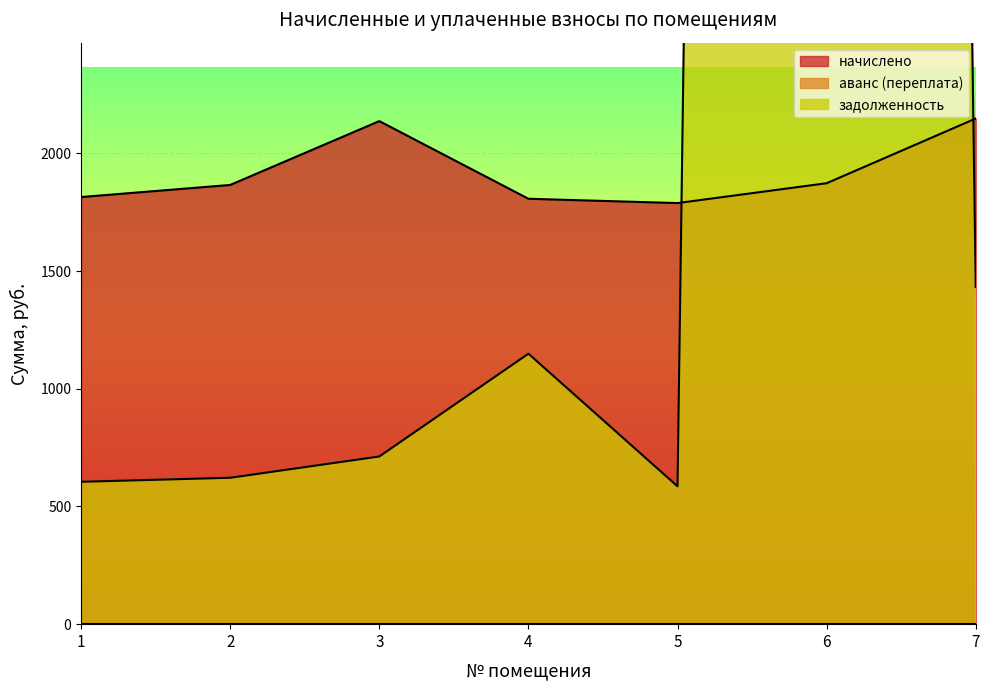

What is the difference between the second highest and second lowest values in the задолженность series?

827.3